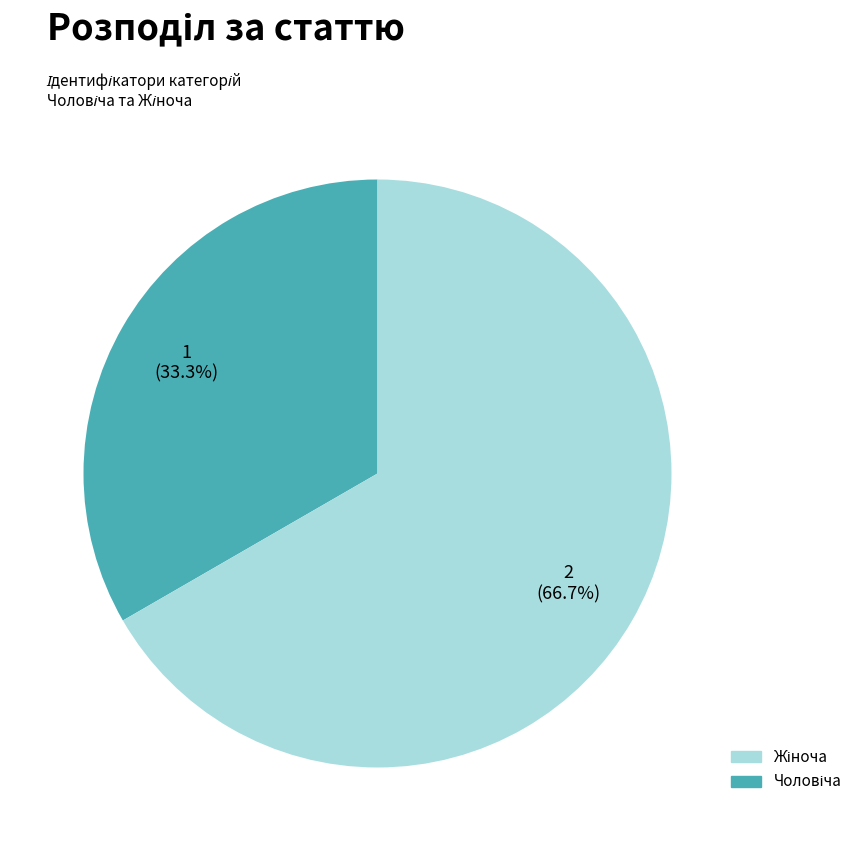

Does any single category account for the majority?

Yes